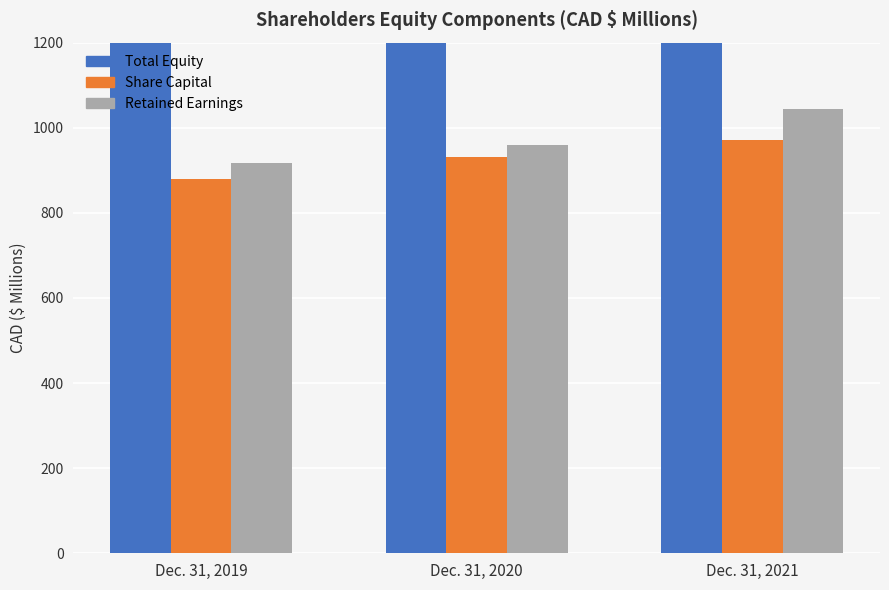

Where does the Retained Earnings series first go above 958?

Dec. 31, 2020